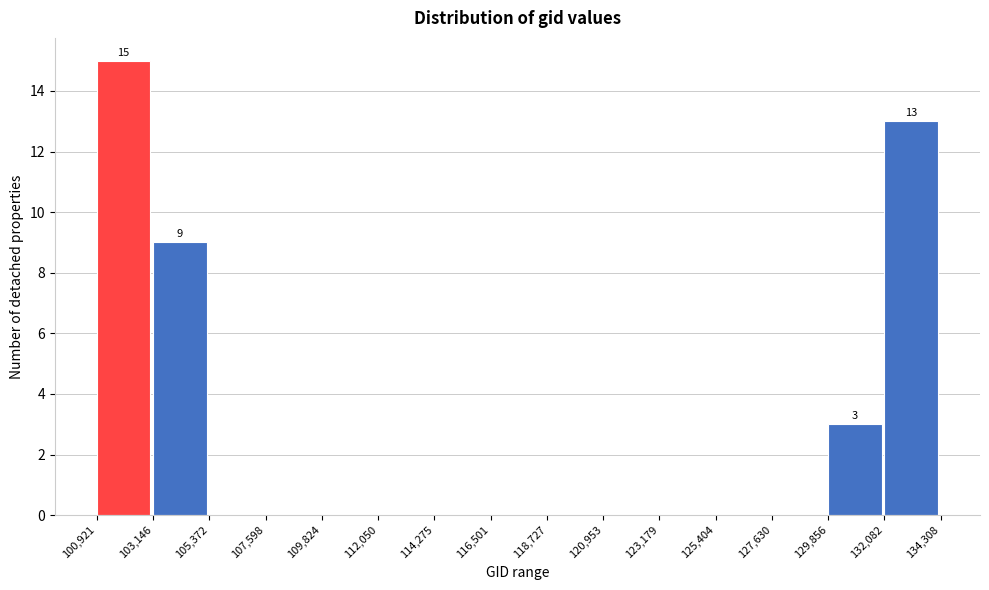

Over which range of the x-axis is the bar tallest?

100,921 to 103,146